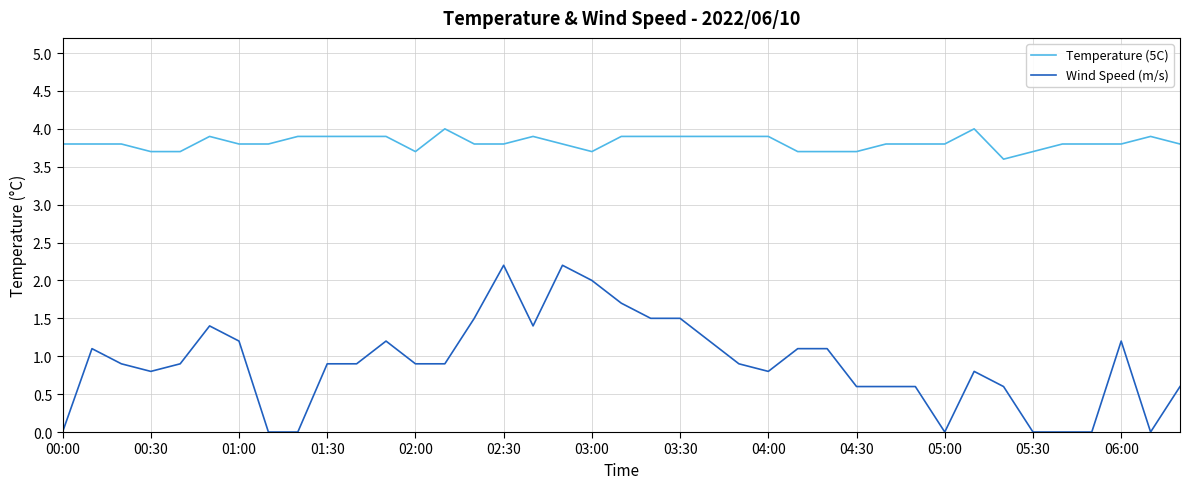

How many lines are shown in the chart?

2